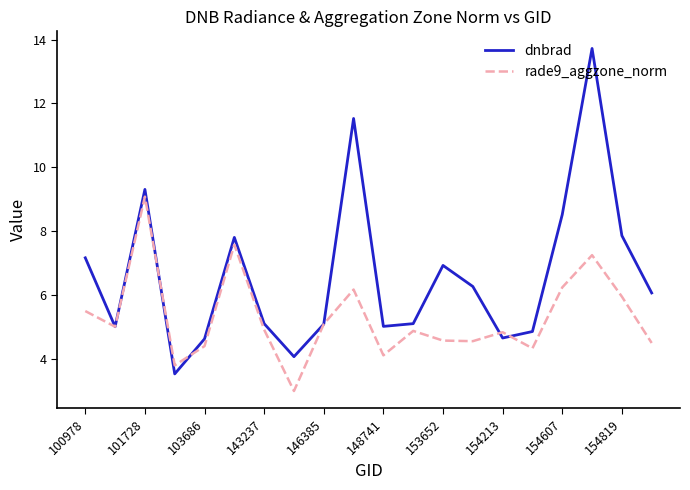

True or false: dnbrad and rade9_aggzone_norm cross at least once.

True